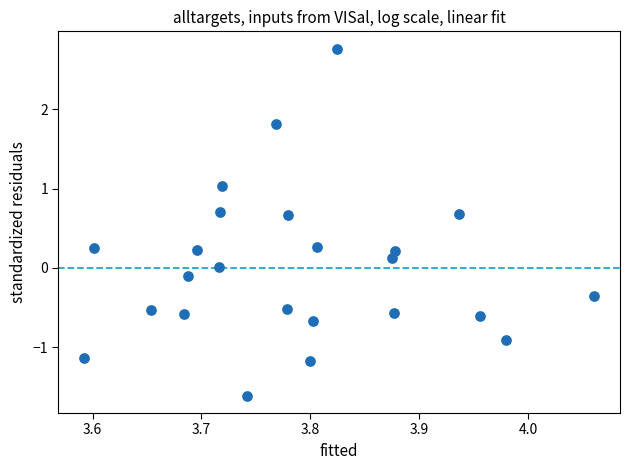

What is the range of X values (max minus min)?

0.5